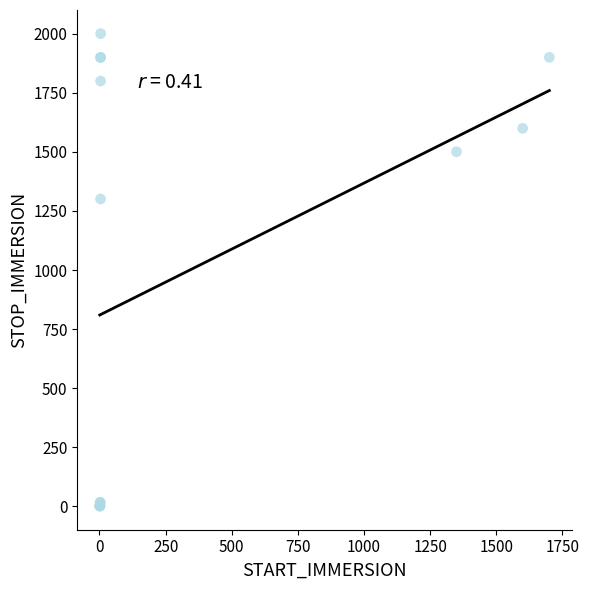

What Y value in the scatter plot is closest to 1000?

1300.7